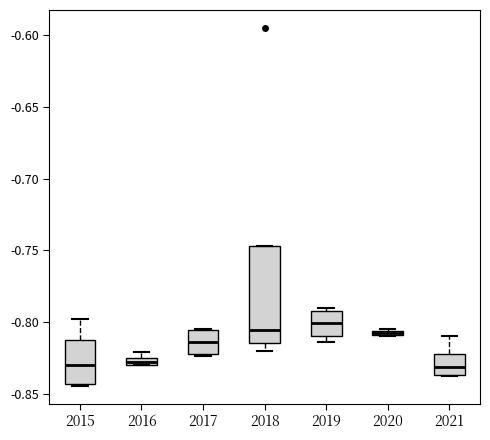

Which box is the tallest, from its lower edge to its upper edge?

2018